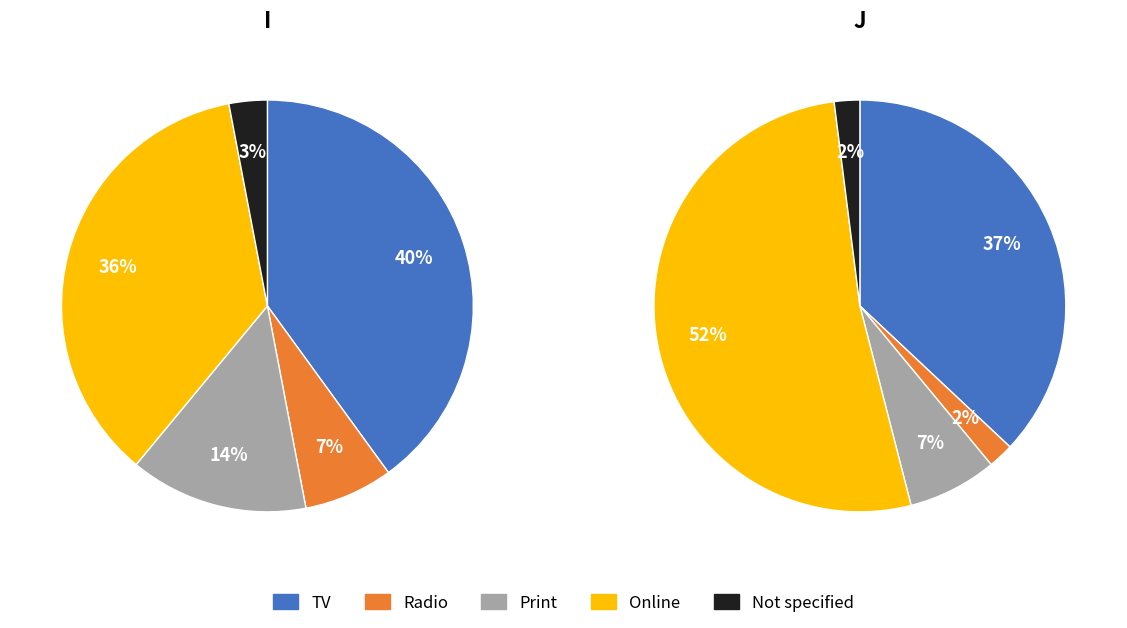

To the nearest percent, what percentage of the pie is 0?

37%